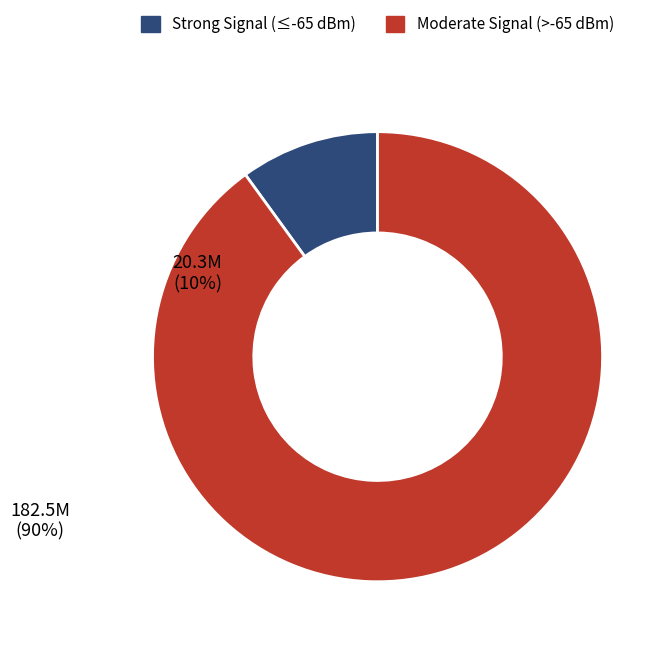

Is there any slice that represents more than half of the pie?

Yes